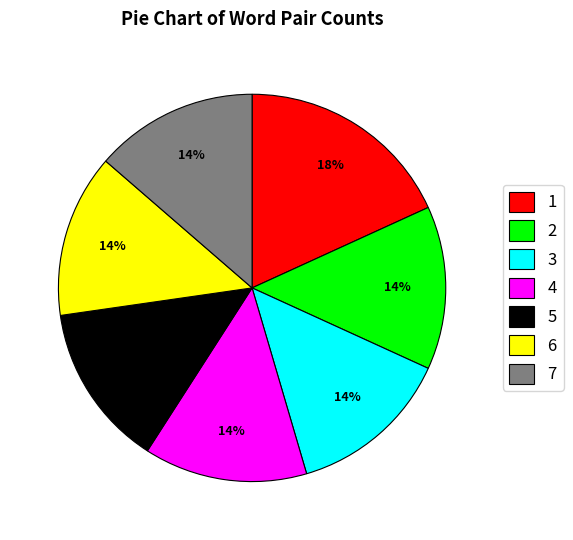

Is it true that 2 is 3% of the pie?

False